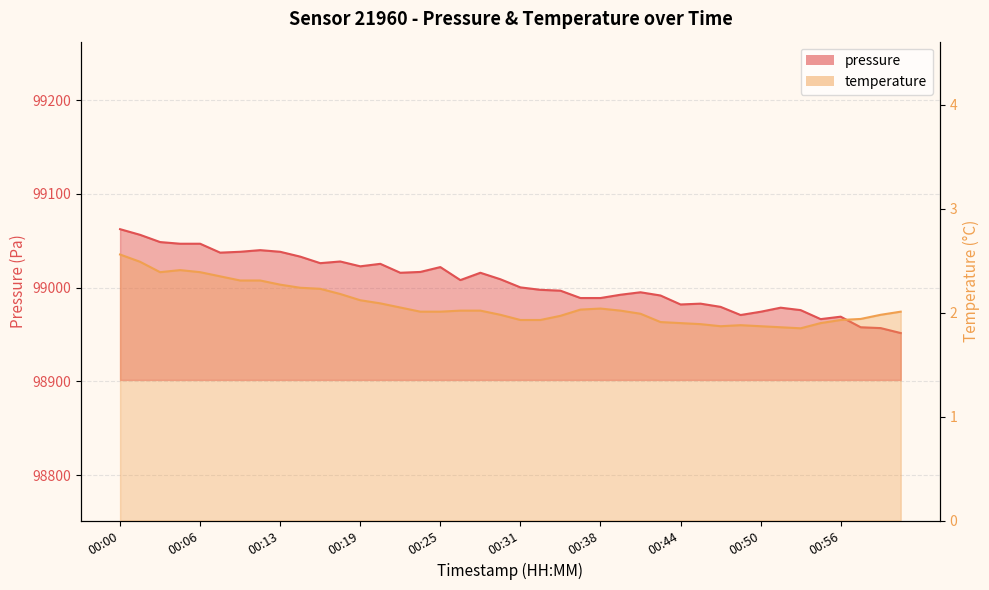

Does the chart display data point markers on the line(s)?

No